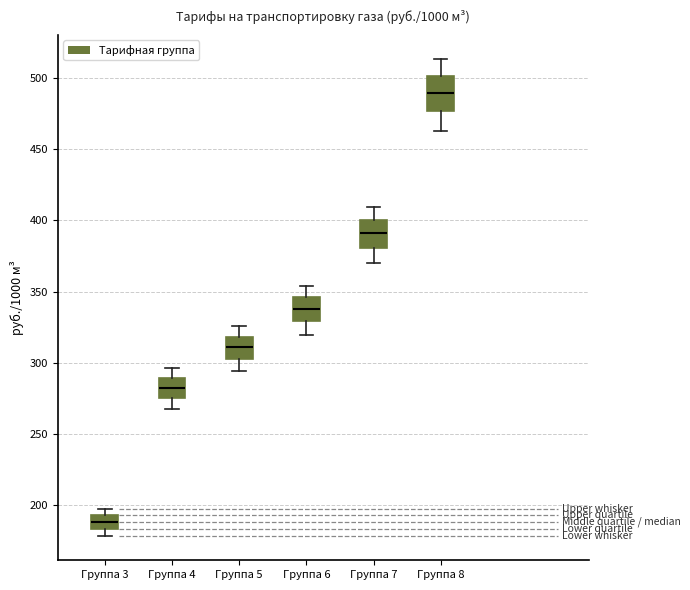

Where is the upper edge of the box for Группа 3 on the y-axis? The values are not printed on the chart, so give them approximately, as read against the axis.

195